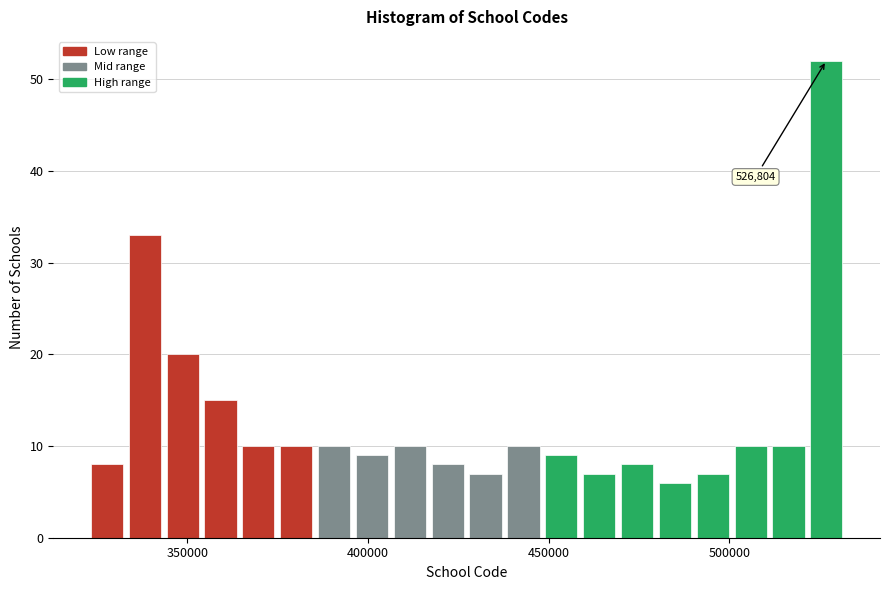

Around what value on the x-axis is the tallest bar? Give the approximate position of its centre, as read against the axis.

525000